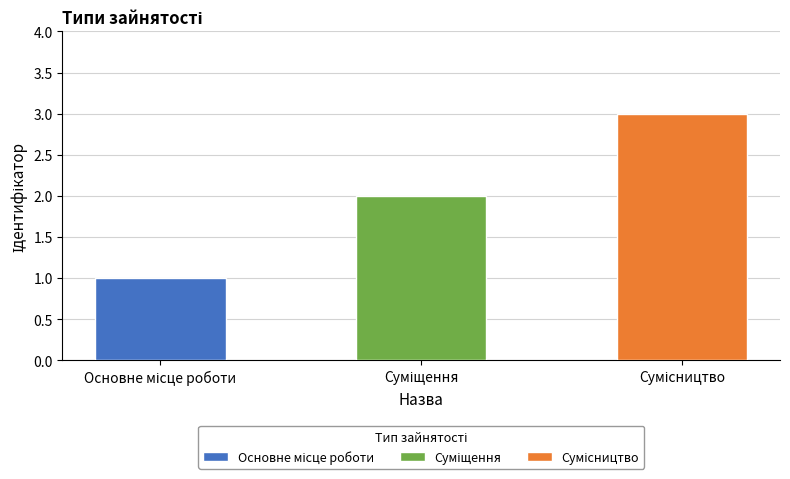

Reading left to right, transcribe all the data shown in this chart.

1	2	3